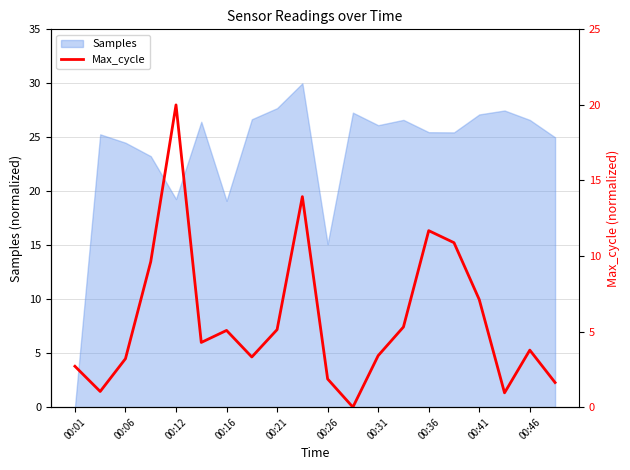

Reading left to right, transcribe all the data shown in this chart.

2.7	1.0	3.2	9.6	20.0	4.3	5.1	3.3	5.1	13.9	1.9	0.0	3.4	5.3	11.7	10.9	7.1	0.9	3.8	1.6